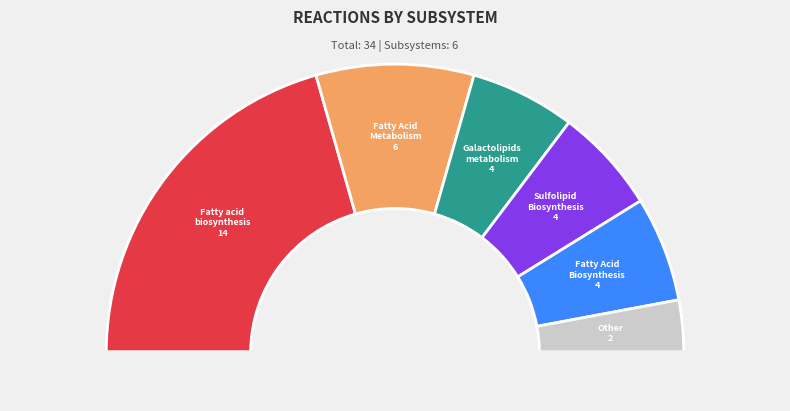

To the nearest percent, what is the average slice percentage?

17%